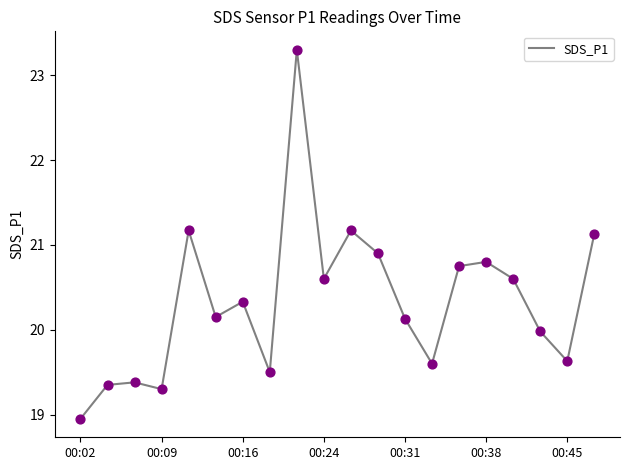

What is the maximum value shown in the chart?

23.3